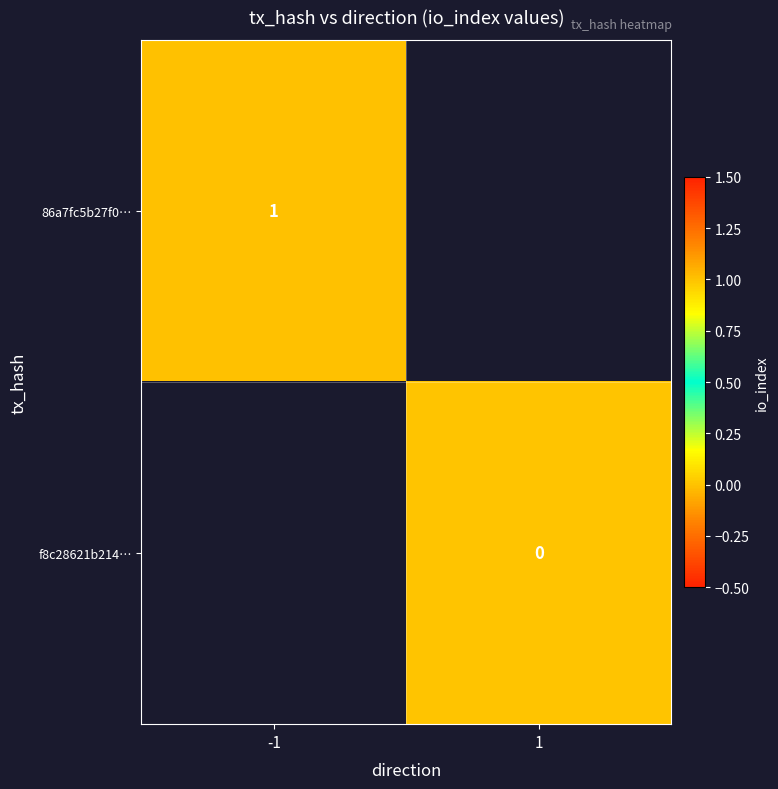

True or false: 86a7fc5b27f0… has a value of 1 at -1.

True